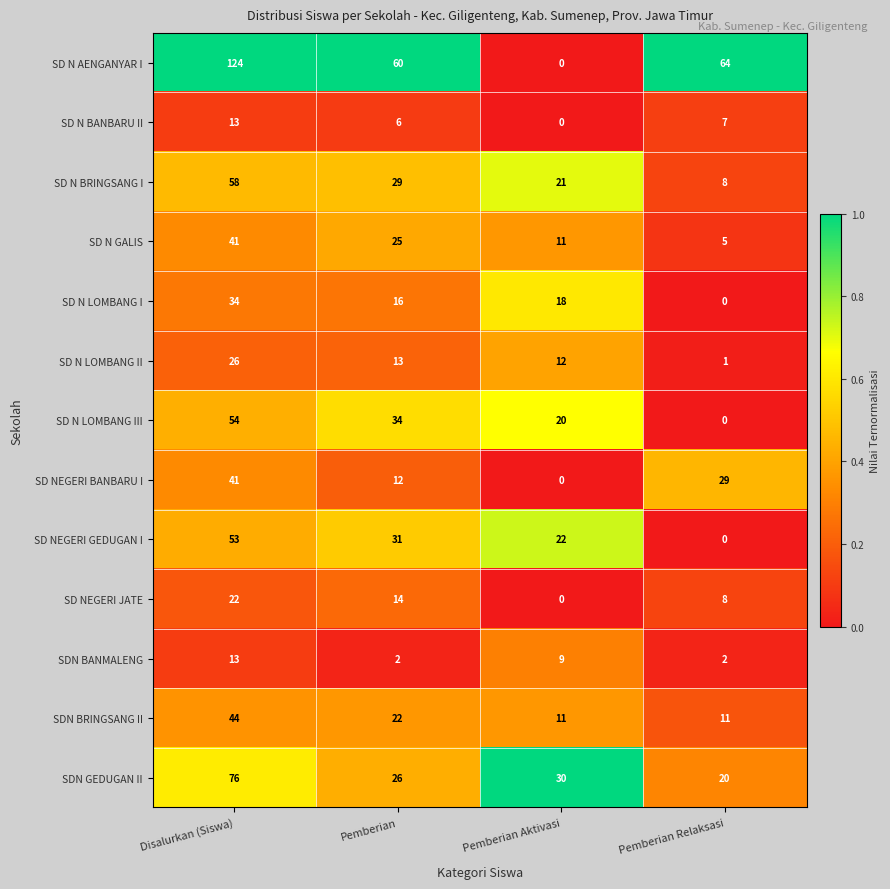

What is the total value across all series at Pemberian Relaksasi?

155